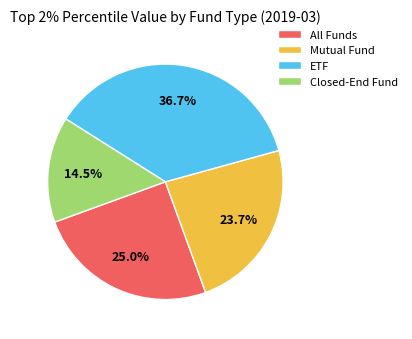

To the nearest percent, what percentage of the pie is ETF?

37%